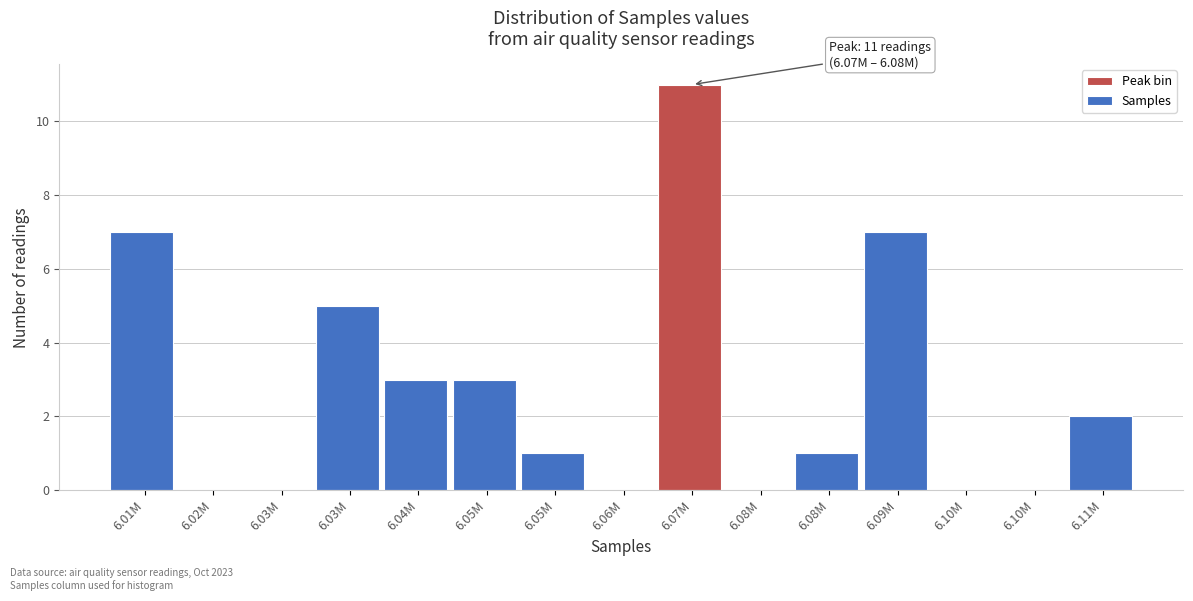

Count the number of data series in this chart.

1